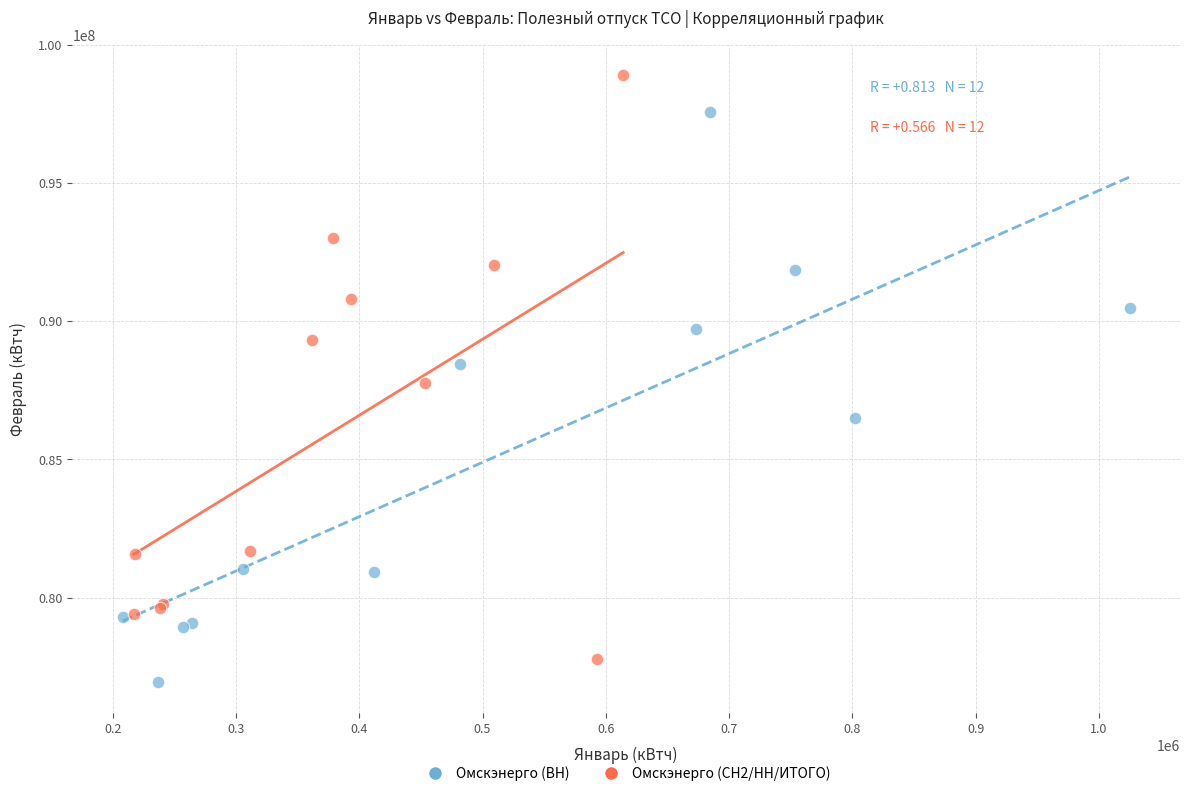

Which series has the largest Y range (max minus min)?

Омскэнерго (СН2/НН/ИТОГО)